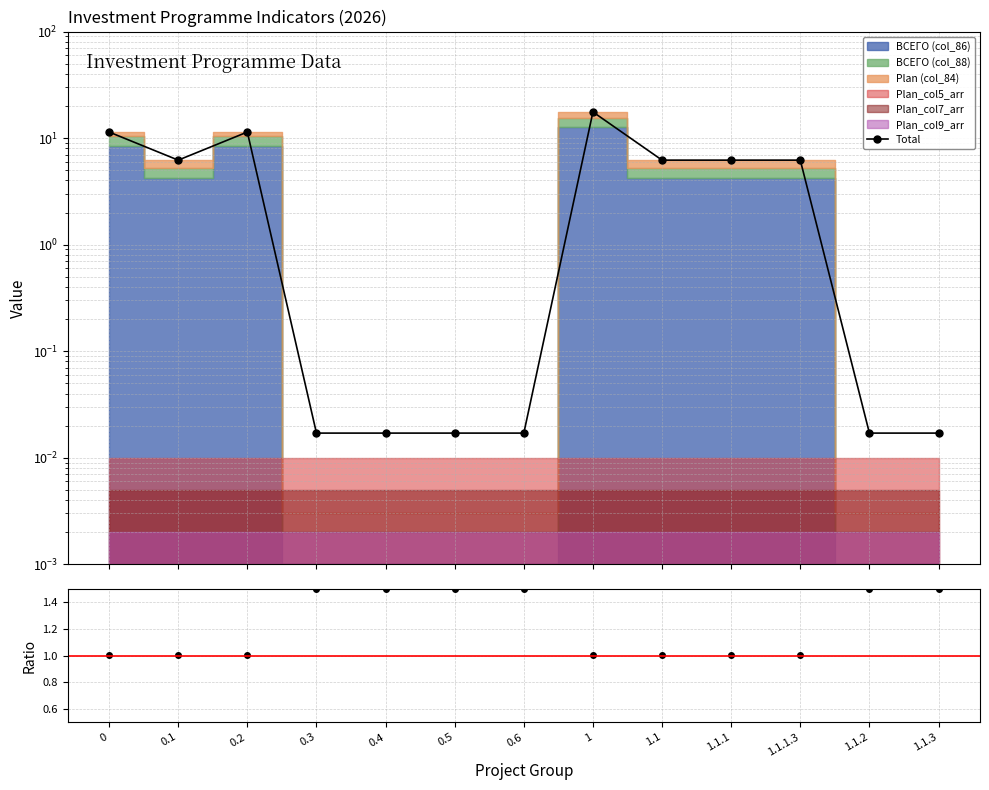

What is the sum of the Total values at 1.1.2 and 1?

17.6